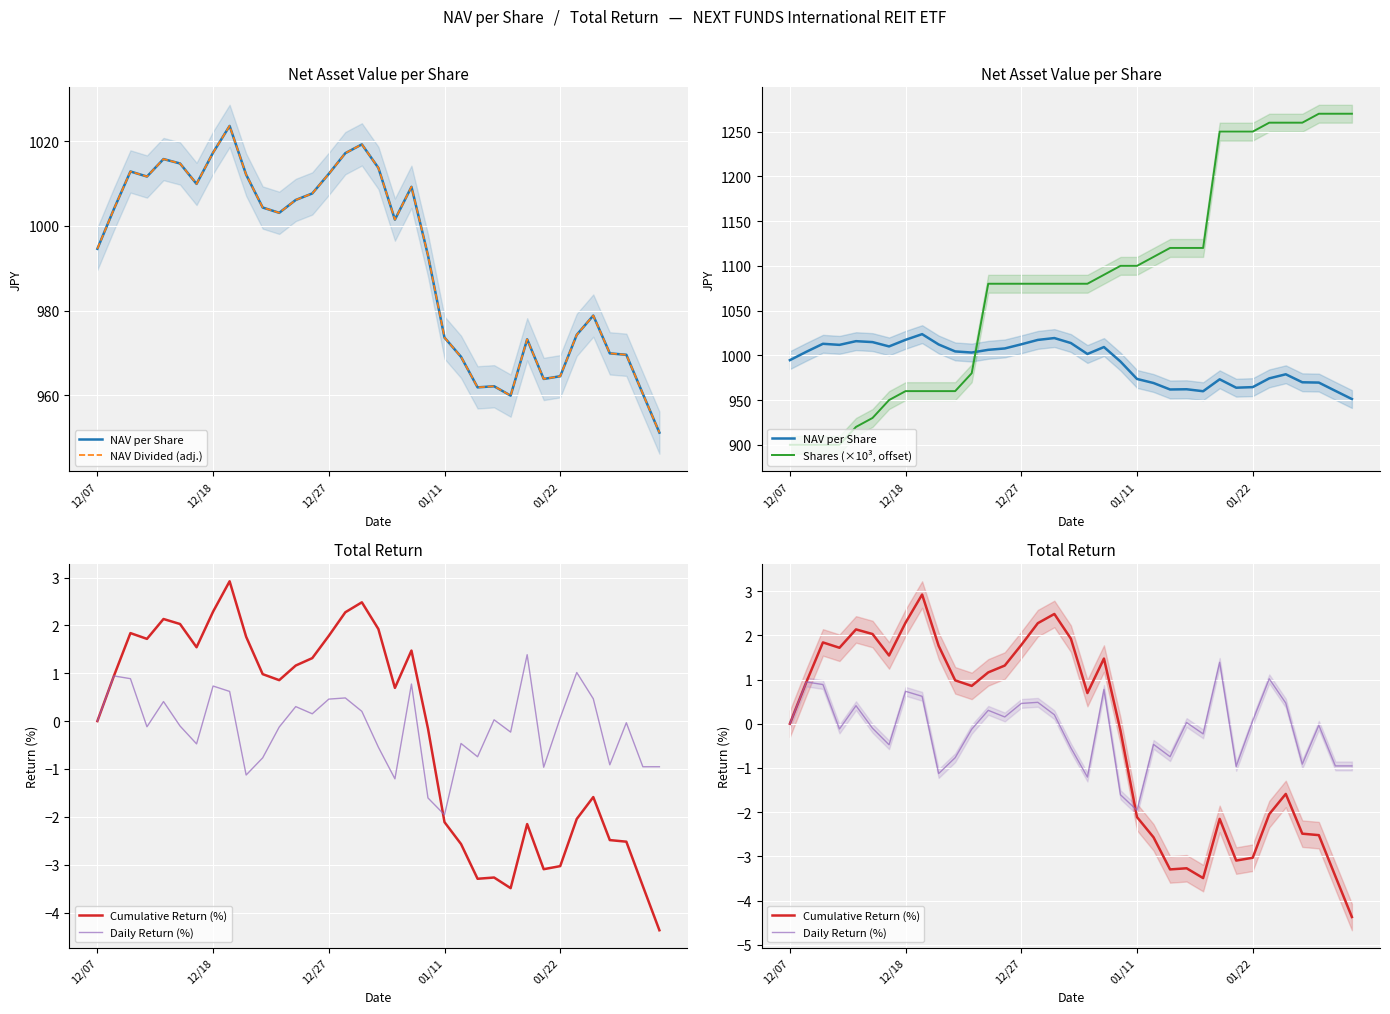

How many values in the Shares (×10³, offset) series are below 1080?

12